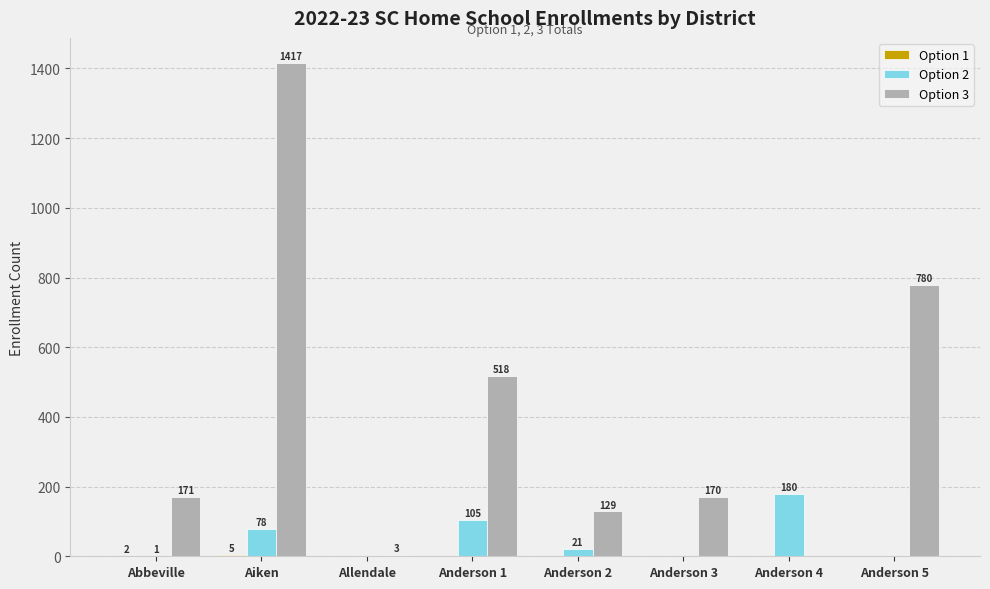

The value of Option 2 at Allendale is -76. True or false?

False